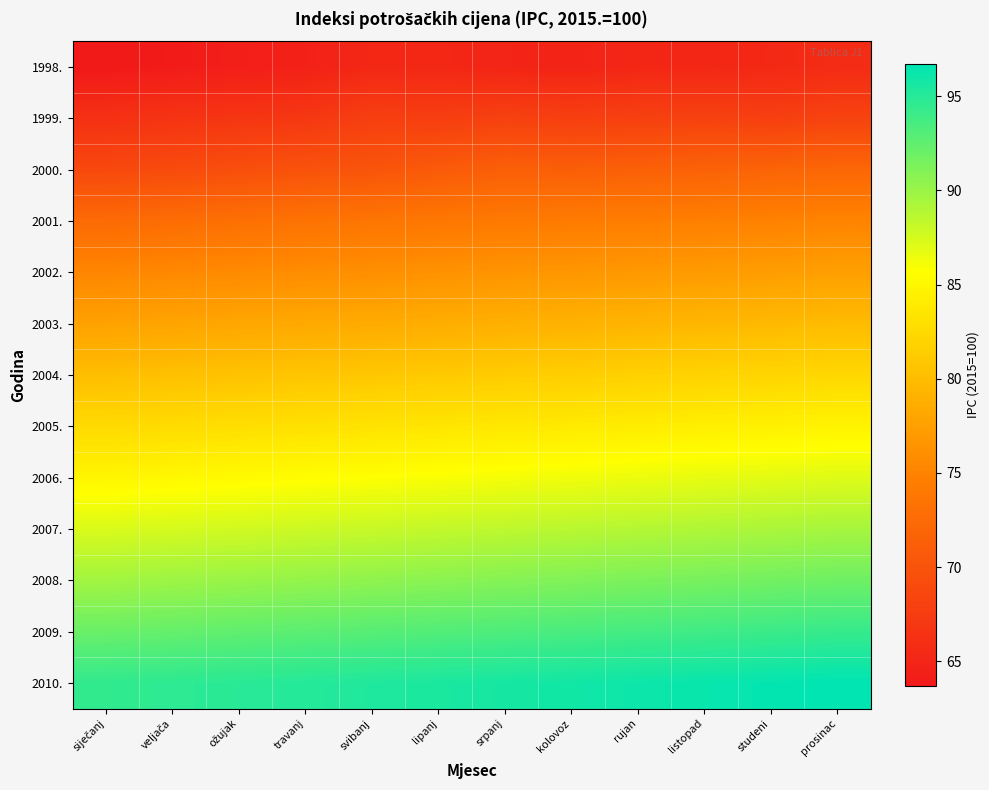

Which series has the largest total across all categories?

2010.